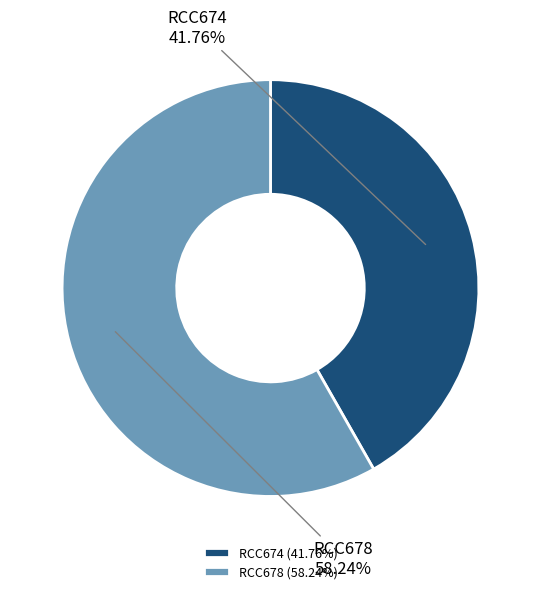

To the nearest percent, what is the difference between the RCC678 and RCC674 slice percentages?

16%